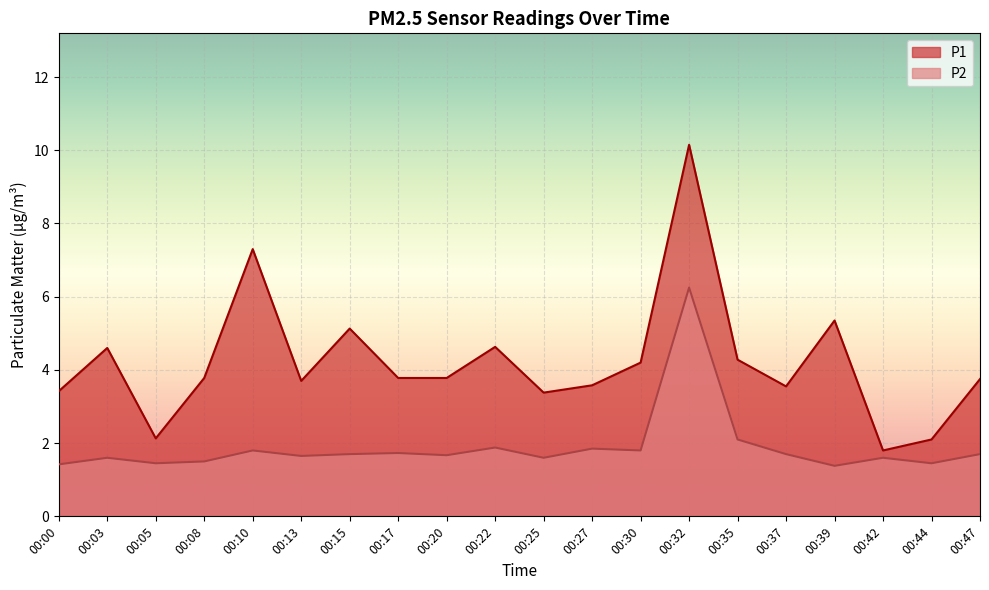

What is the value of the P2 point at the 11th from the left?

1.6